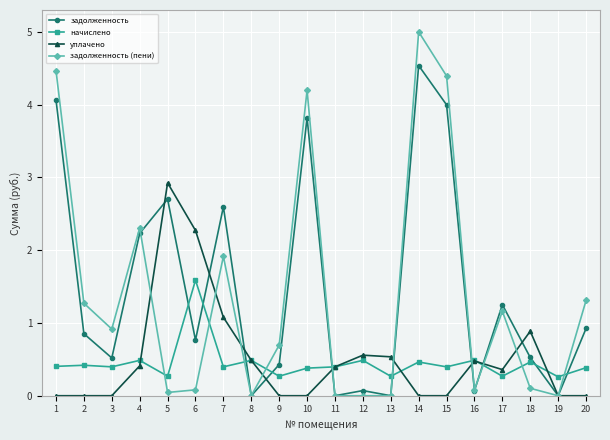

The value of начислено at 17 is 0.3. True or false?

True